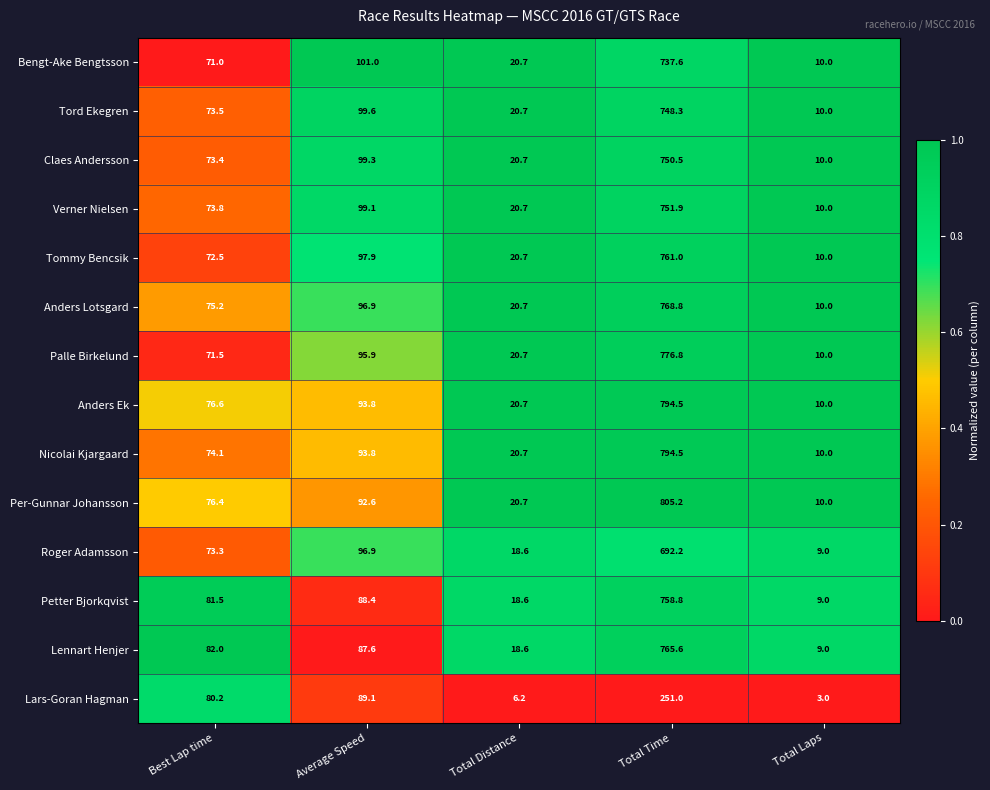

Is it true that Roger Adamsson equals 73.3 at Best Lap time?

True